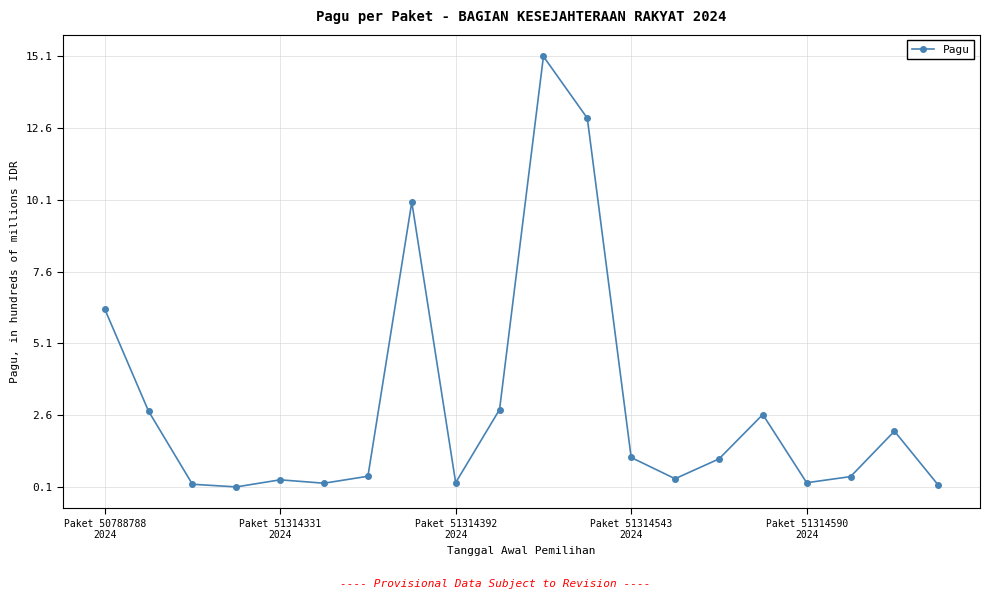

Reading right to left, list all the values displayed in this chart.

12000000	200000000	41769000	20400000	258000000	103200000	34400000	108360000	1290000000	1505000000	275200000	20640000	997600000	43000000	18750000	30550000	5900000	15091600	269725000	626080000